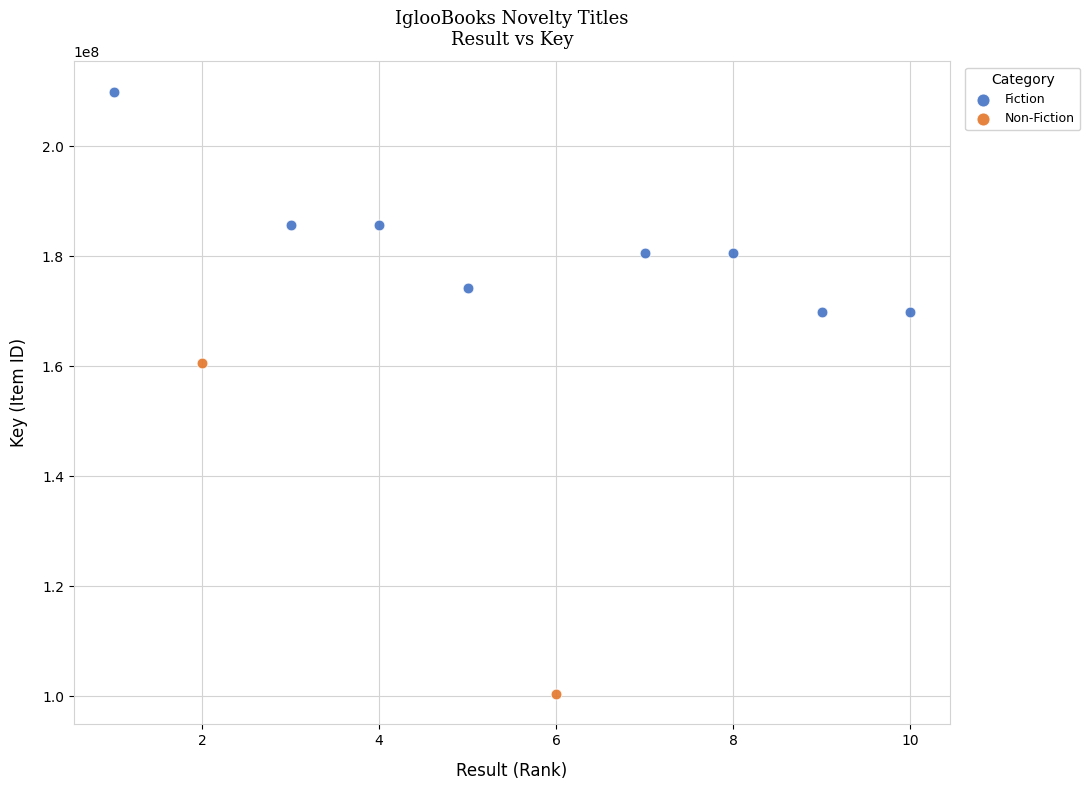

What are all the series names shown in the legend?

Fiction, Non-Fiction